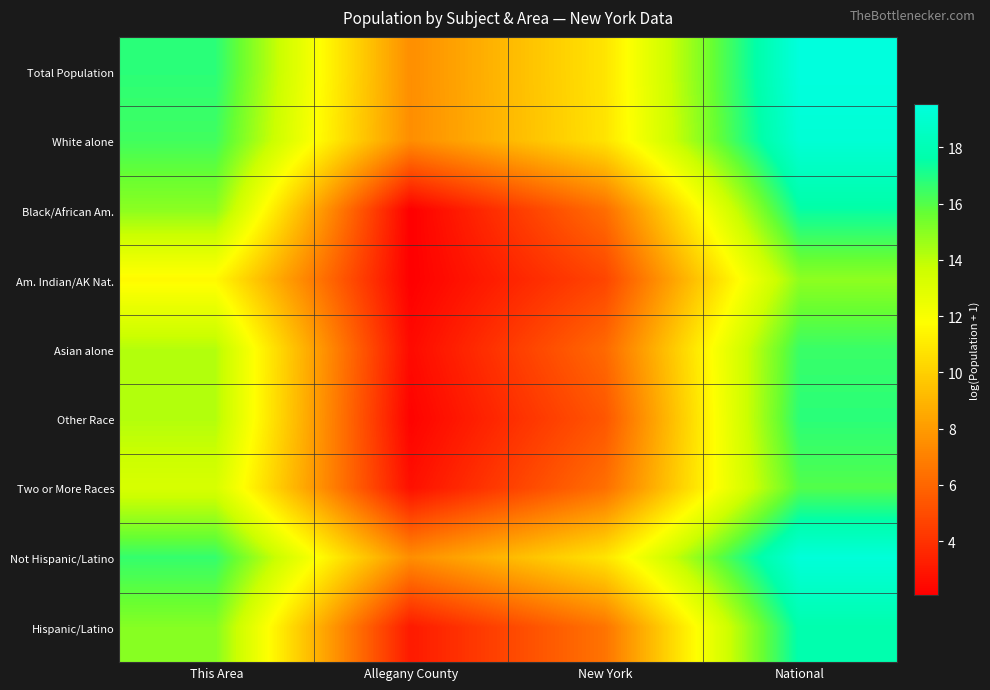

Reading left to right, transcribe all the data shown in this chart.

Total Population: This Area=16.8	Allegany County=7.5	New York=10.8	National=19.5
White alone: This Area=16.4	Allegany County=7.5	New York=10.8	National=19.2
Black/African Am.: This Area=14.9	Allegany County=2.1	New York=6.3	National=17.5
Am. Indian/AK Nat.: This Area=11.6	Allegany County=2.1	New York=4.7	National=14.9
Asian alone: This Area=14.2	Allegany County=2.5	New York=6.1	National=16.5
Other Race: This Area=14.2	Allegany County=2.2	New York=5.4	National=16.8
Two or More Races: This Area=13.3	Allegany County=2.7	New York=6.3	National=16.0
Not Hispanic/Latino: This Area=16.6	Allegany County=7.5	New York=10.8	National=19.4
Hispanic/Latino: This Area=15.0	Allegany County=3.1	New York=6.5	National=17.7